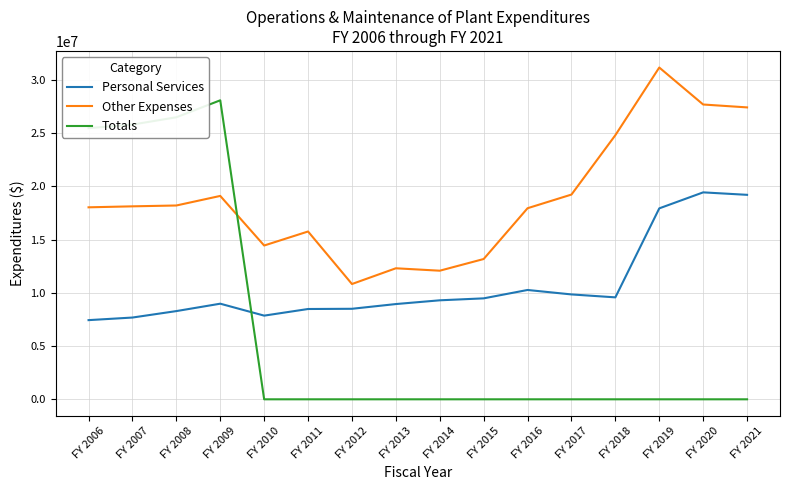

Rank the series by their maximum value, from highest to lowest.

Other Expenses, Totals, Personal Services